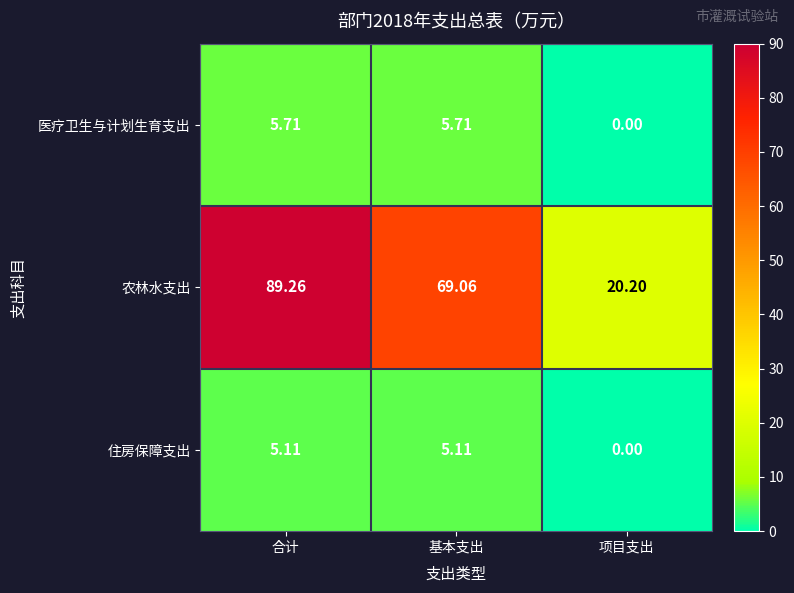

Where is 农林水支出 nearest to the value 54?

基本支出